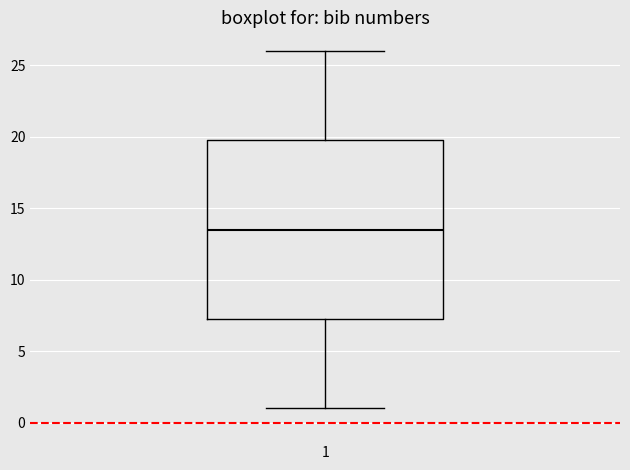

Where is the upper edge of the box at x = 1 on the y-axis? The values are not printed on the chart, so give them approximately, as read against the axis.

20.0